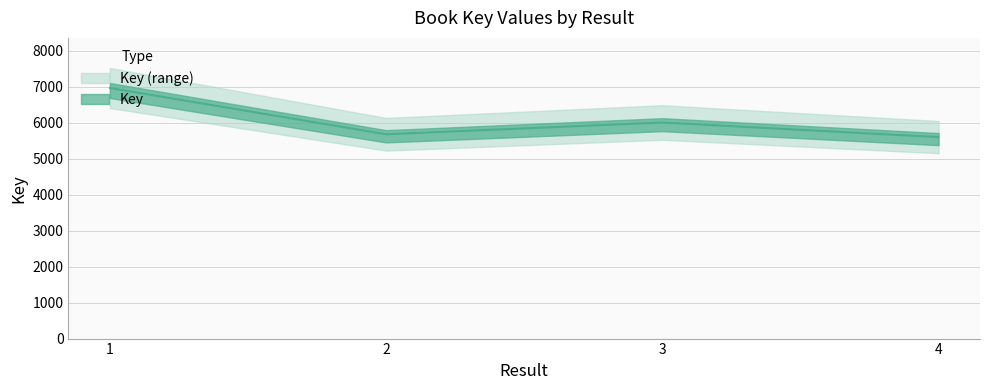

What is the value of the 3rd point from the left?

6002